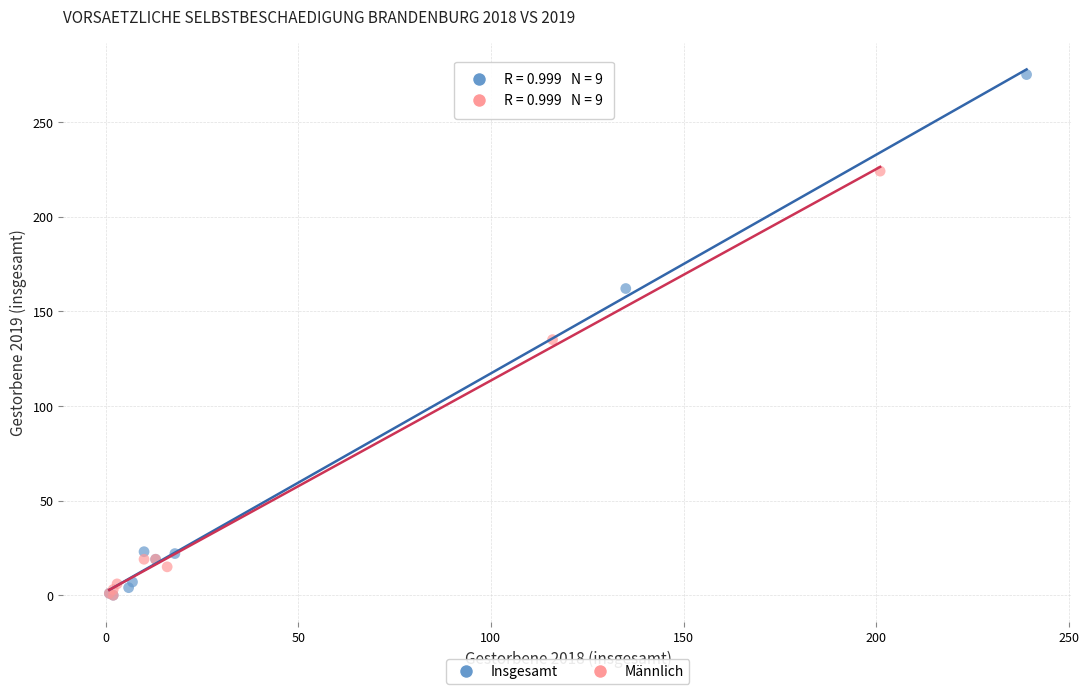

Which series contains the highest Y value?

Insgesamt